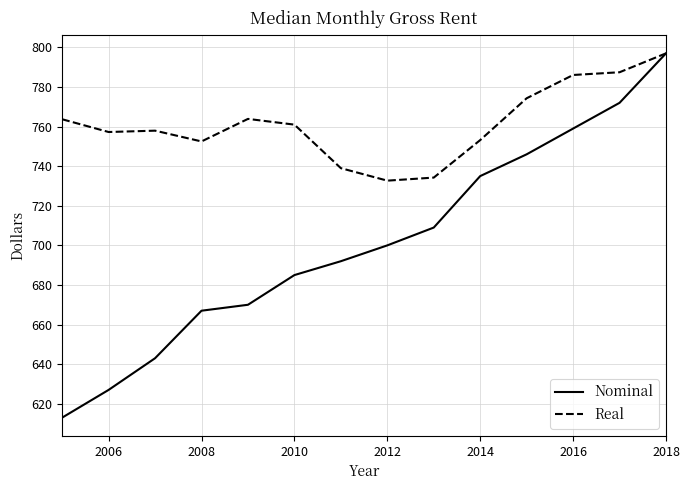

What is the minimum value for Nominal?

613.0